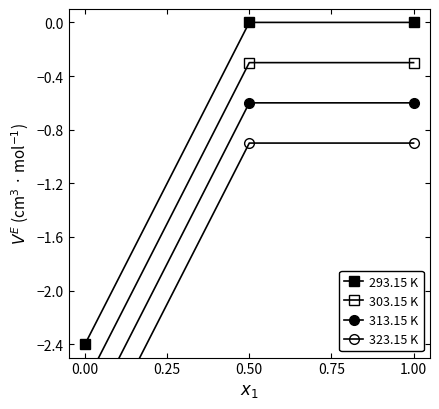

Which series has the largest total across all categories?

293.15 K